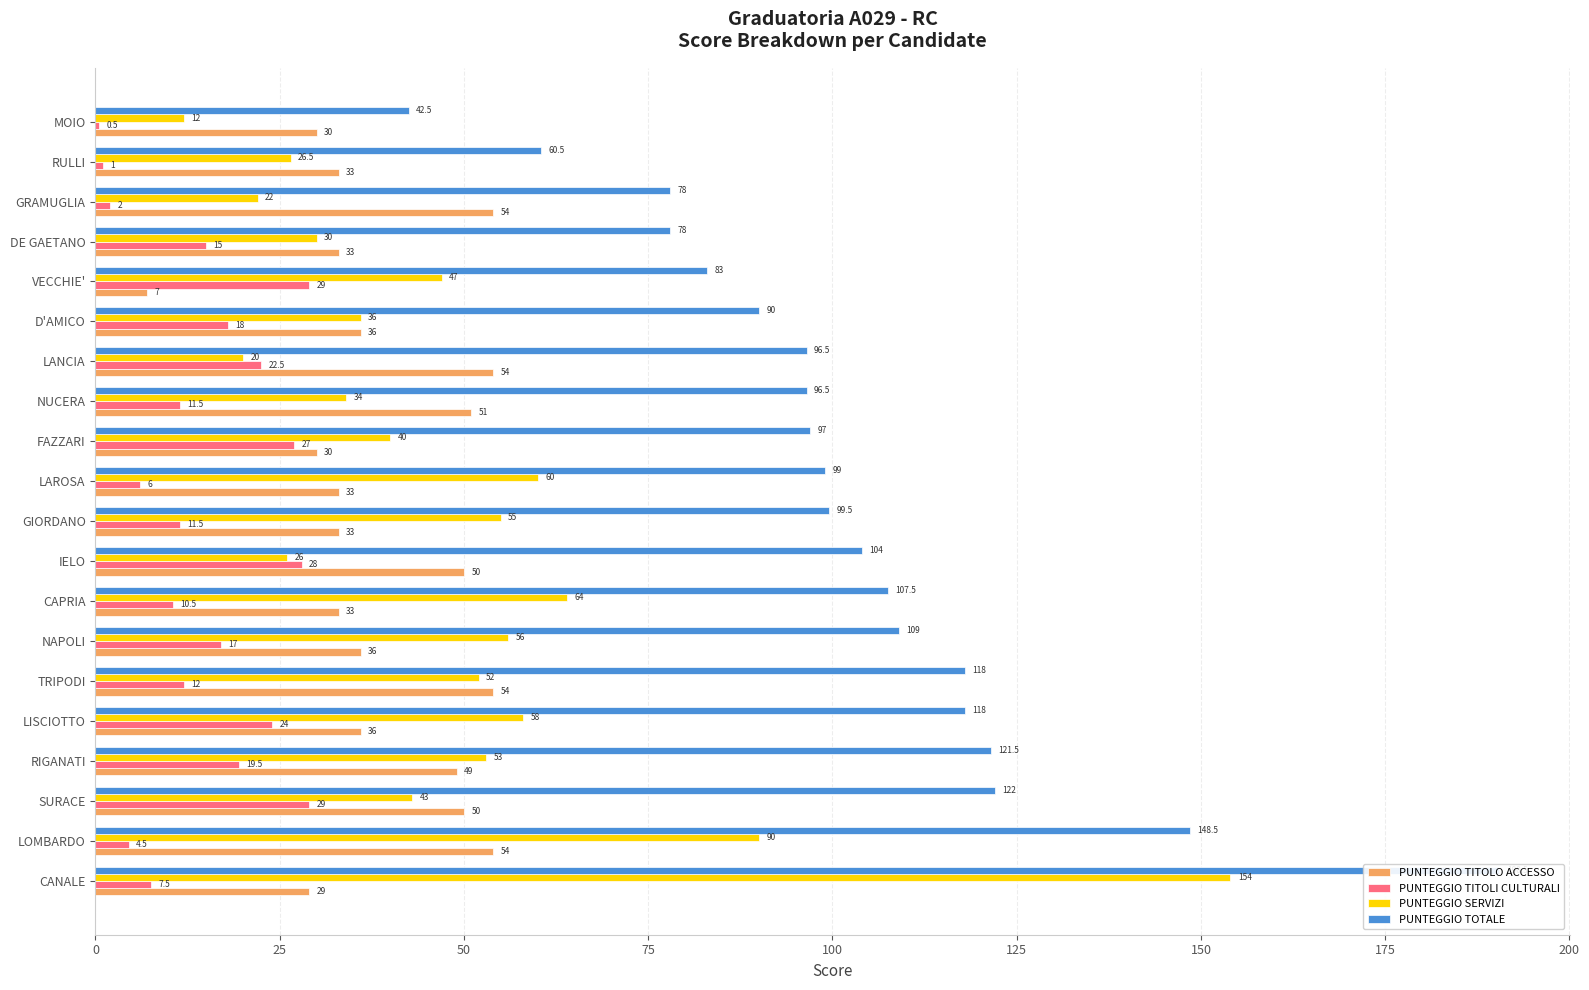

How many distinct data groups are displayed?

4